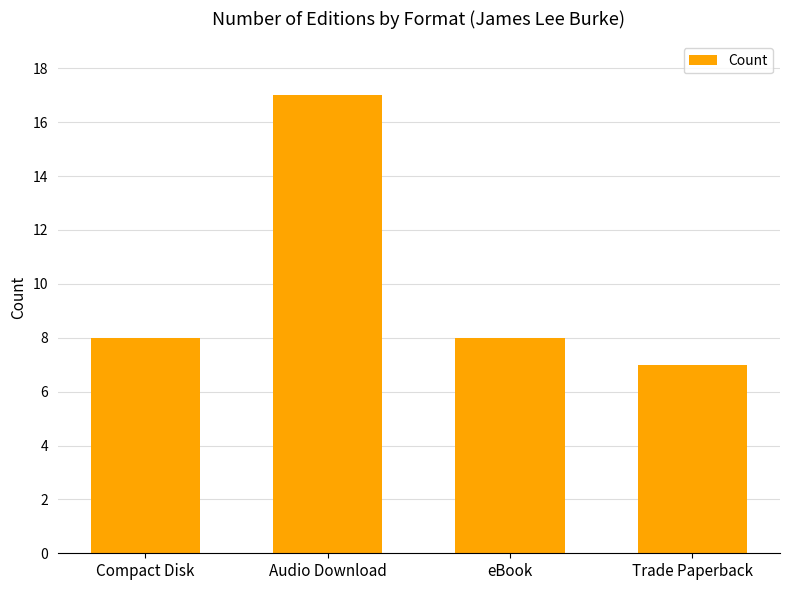

Count the number of categories in the chart.

4